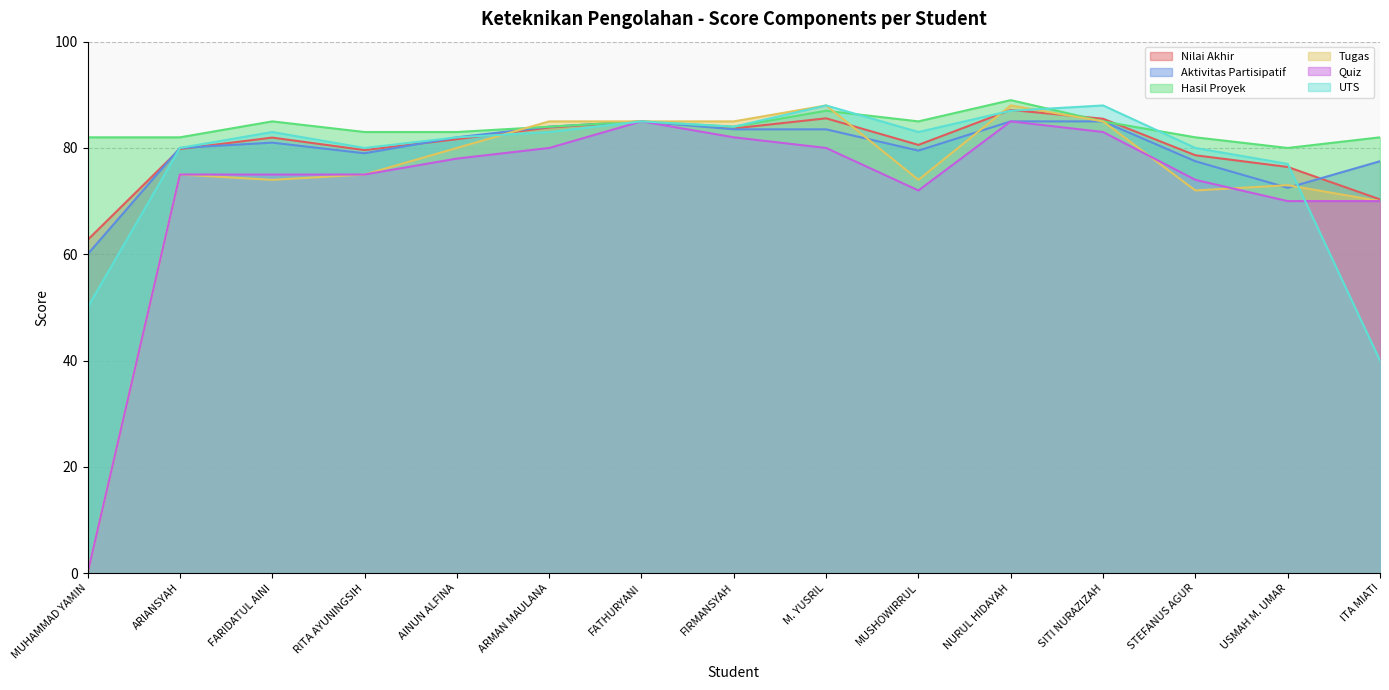

What is the sum of all UTS values?

1170.0